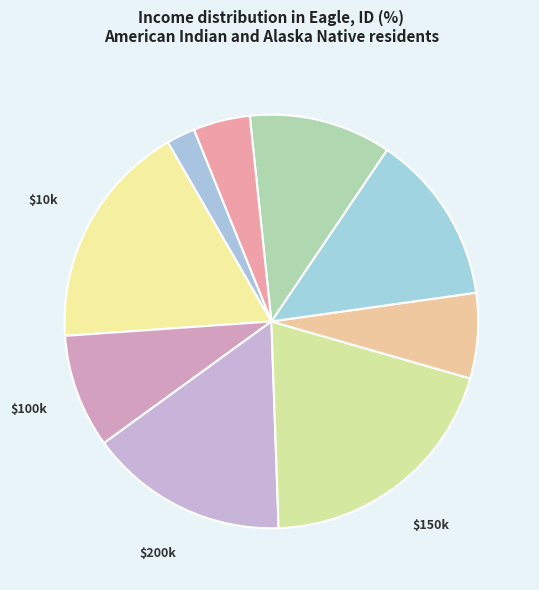

Count the number of slices in the pie.

9